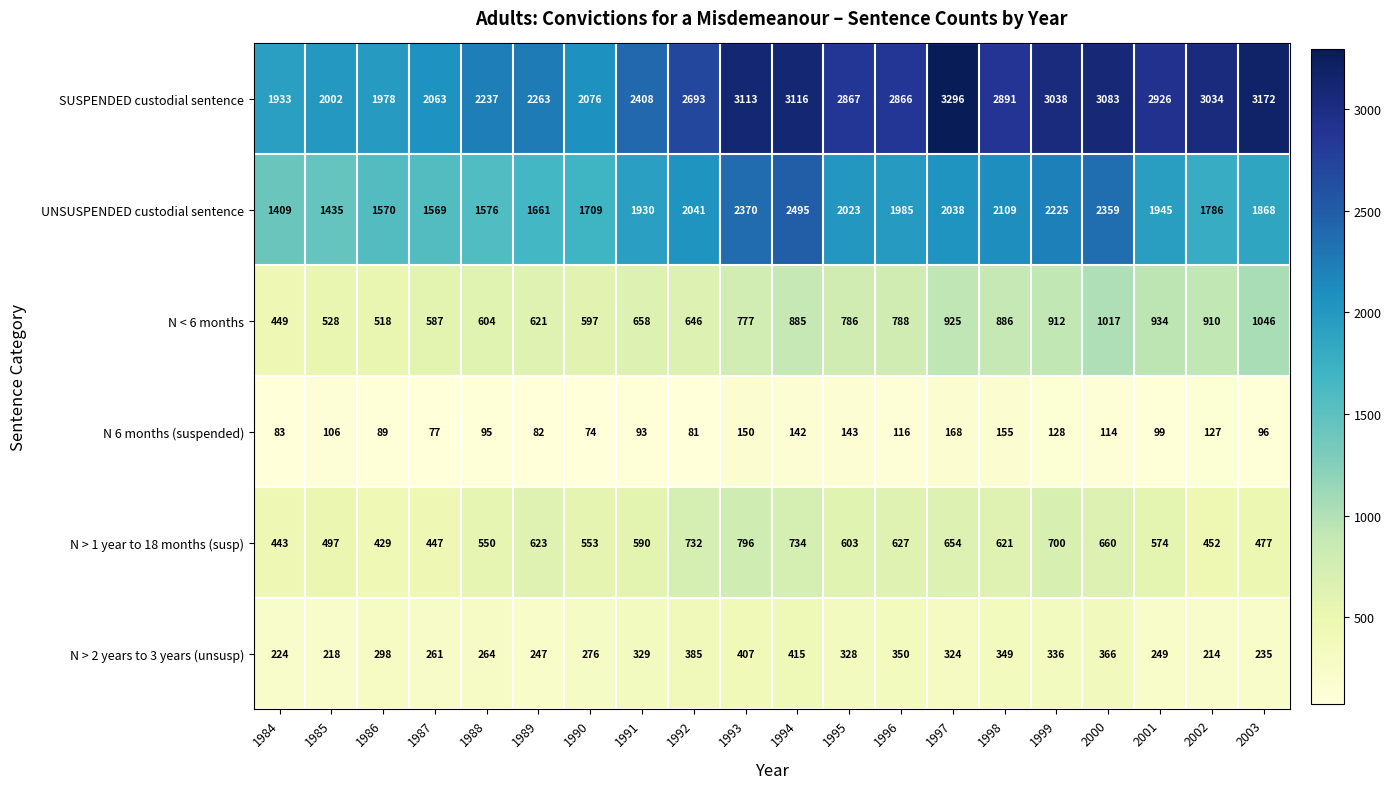

The value of N < 6 months at 1989 is 621. True or false?

True